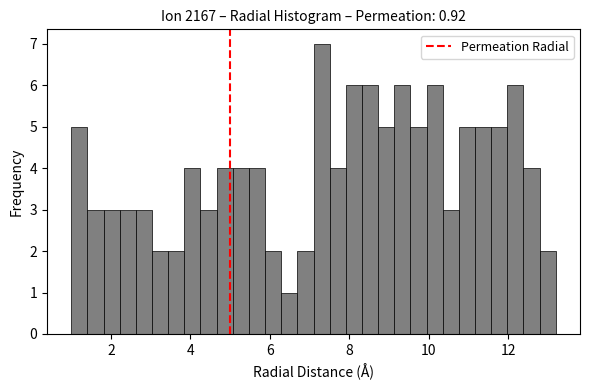

Read against the x-axis, roughly where is the centre of the tallest bar?

7.4